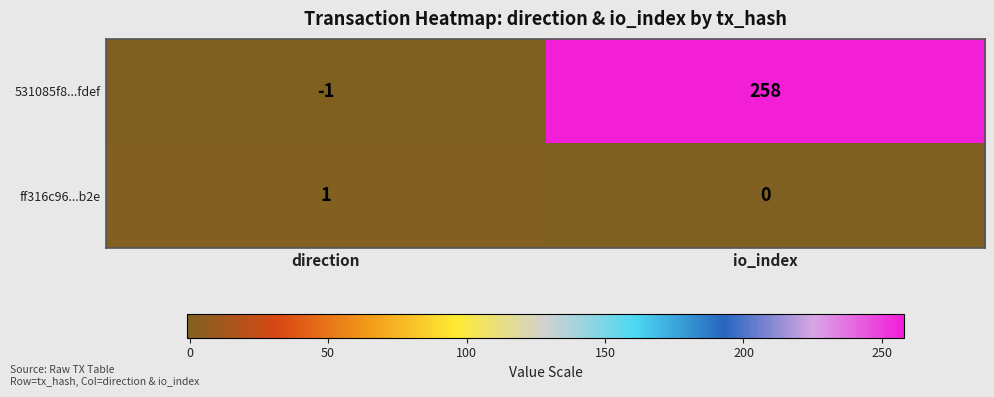

What is the difference between the 531085f8...fdef values at io_index and direction?

259